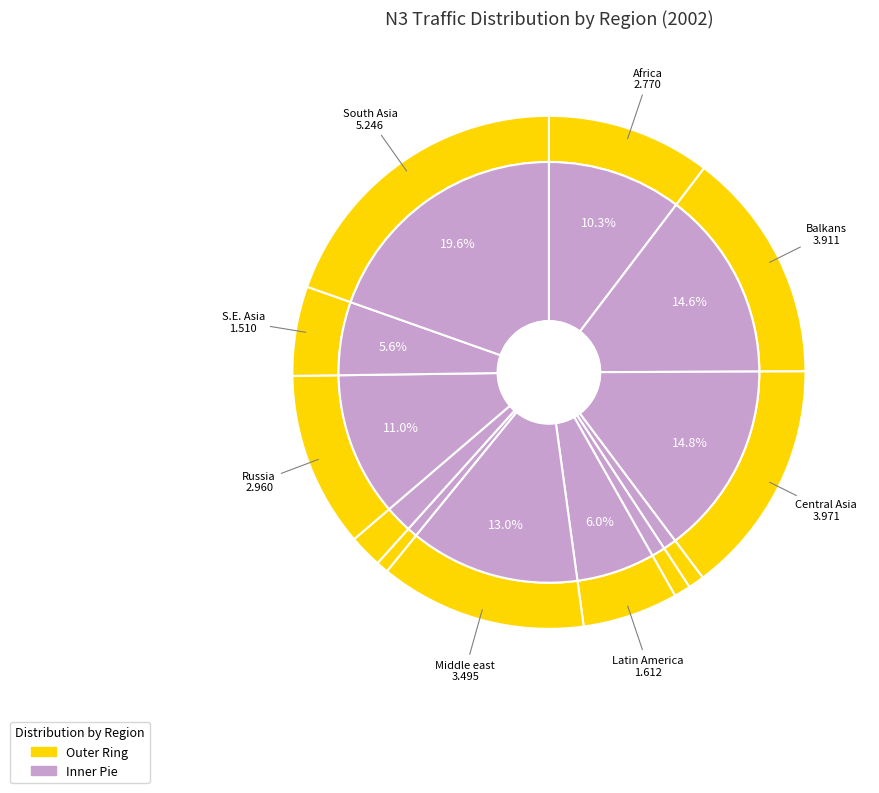

True or false: Balkans accounts for 15% of the total.

True